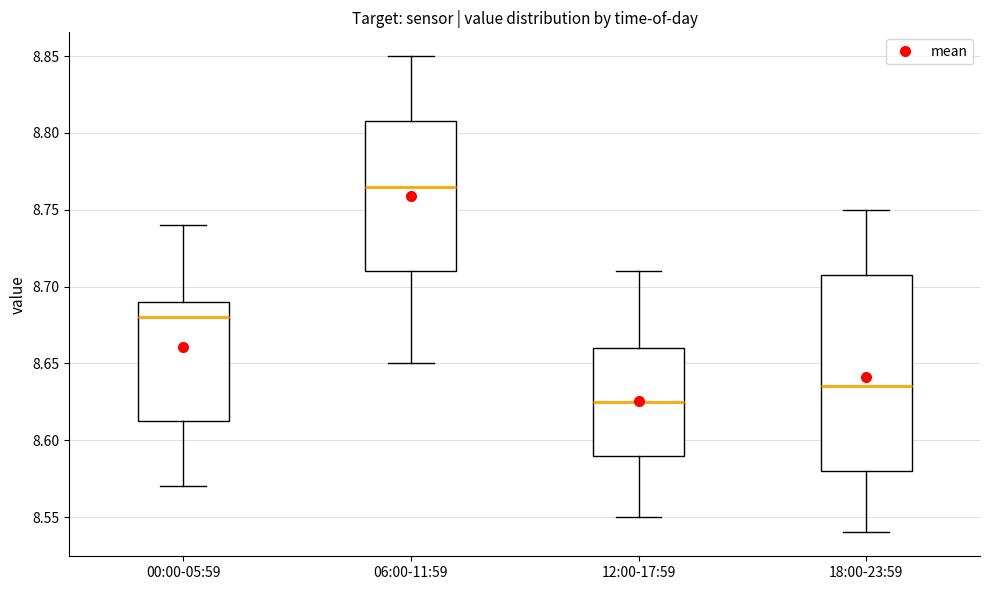

Where is the lower edge of the box for 18:00-23:59 on the y-axis? The values are not printed on the chart, so give them approximately, as read against the axis.

8.580